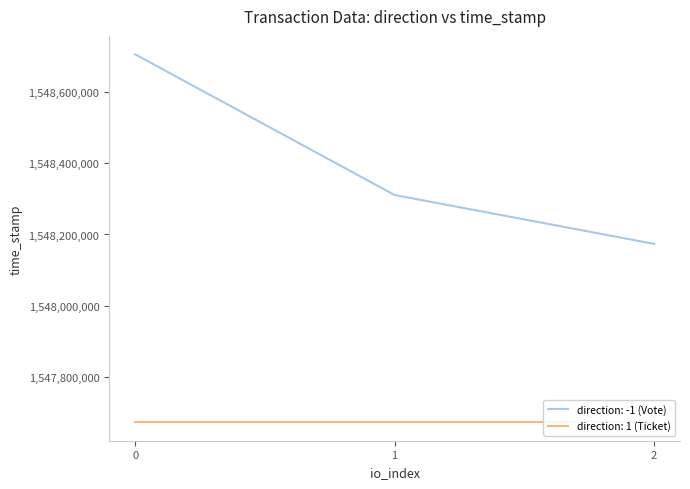

Is it true that the value at 2 is 1548173788?

True